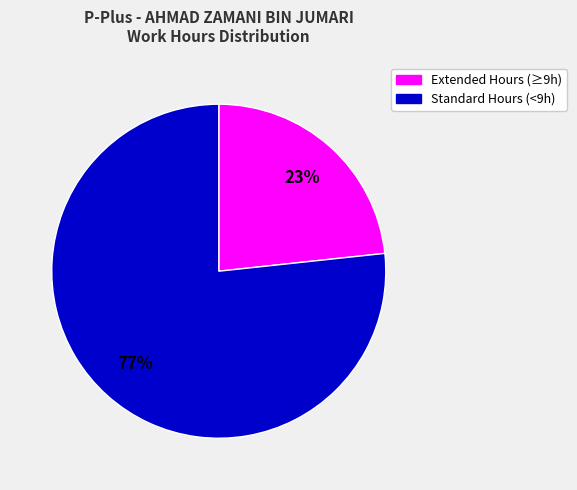

Does any single category account for the majority?

Yes